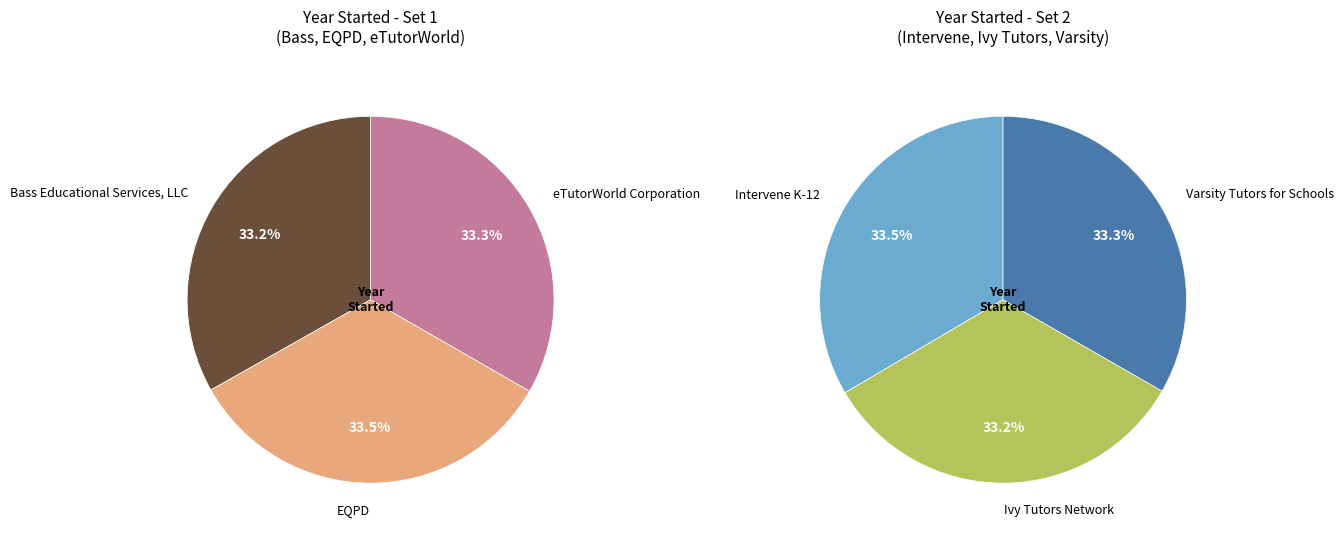

Which category has the biggest portion of the pie?

EQPD